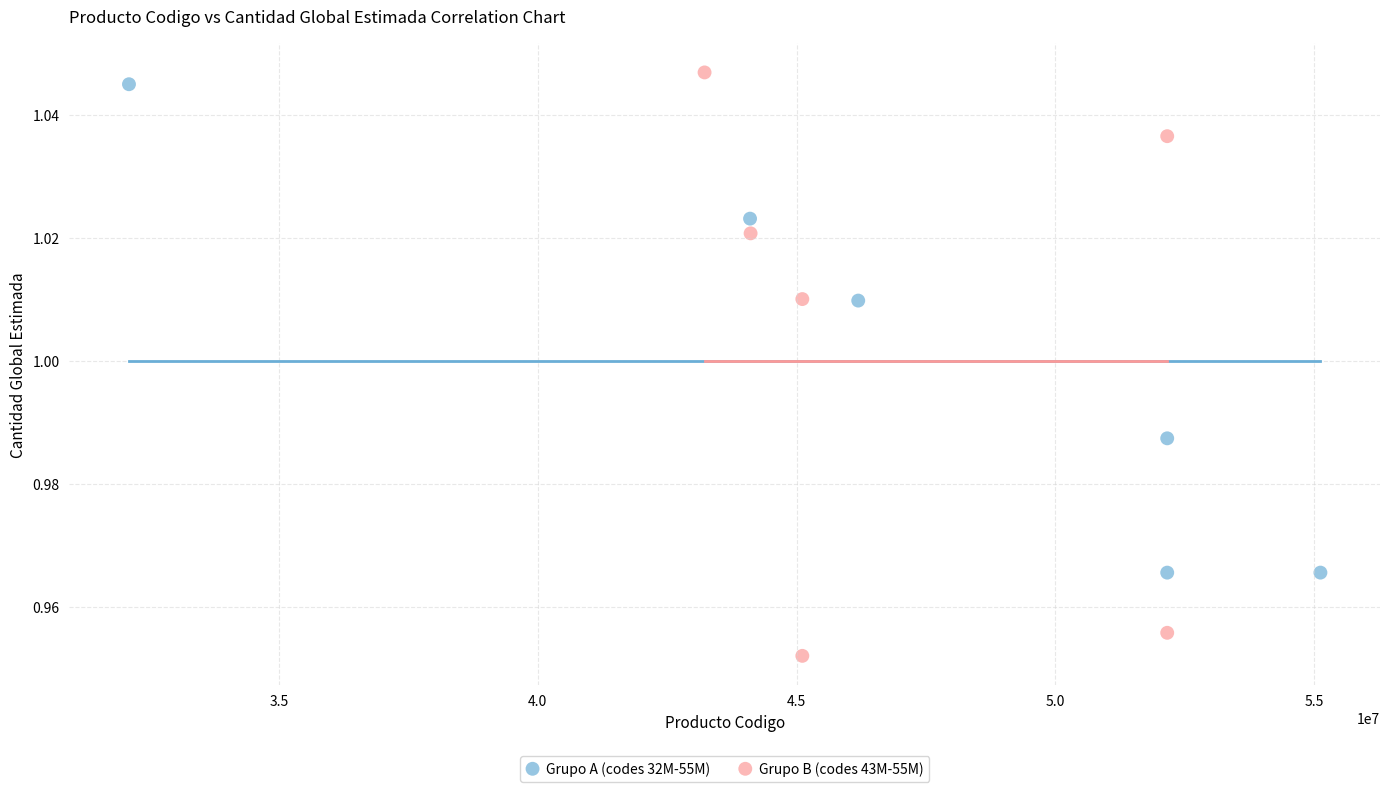

Which series has the widest spread of Y values?

Grupo B (codes 43M-55M)